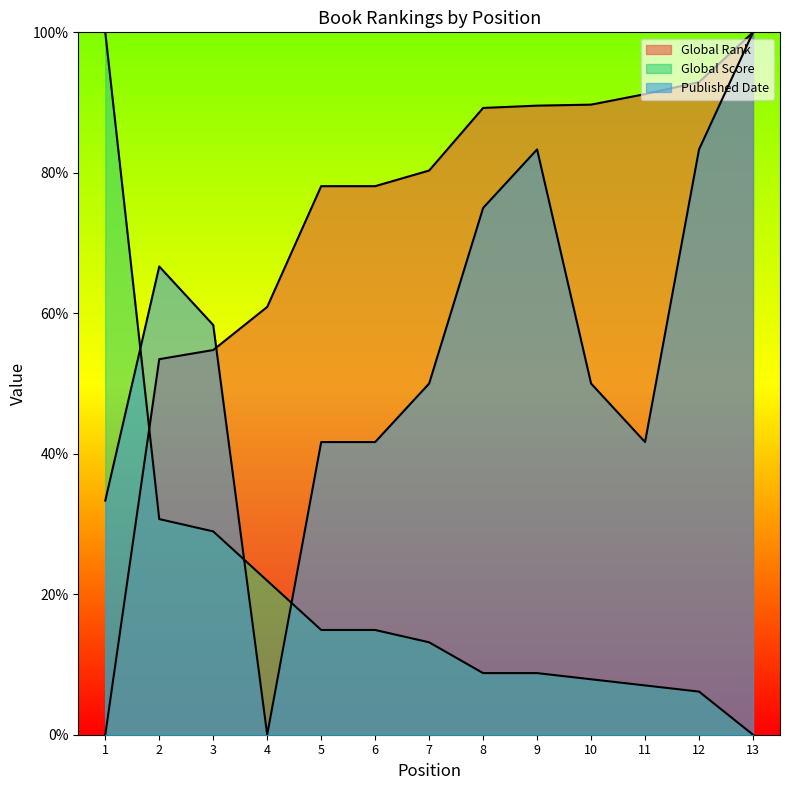

Reading left to right, what are all the values shown in this chart?

Global Rank: 0.0	53.5	54.8	60.9	78.1	78.1	80.3	89.2	89.6	89.7	91.2	92.9	100.0
Global Score: 100.0	30.7	28.9	21.9	14.9	14.9	13.2	8.8	8.8	7.9	7.0	6.1	0.0
Published Date: 33.3	66.7	58.3	0.0	41.7	41.7	50.0	75.0	83.3	50.0	41.7	83.3	100.0